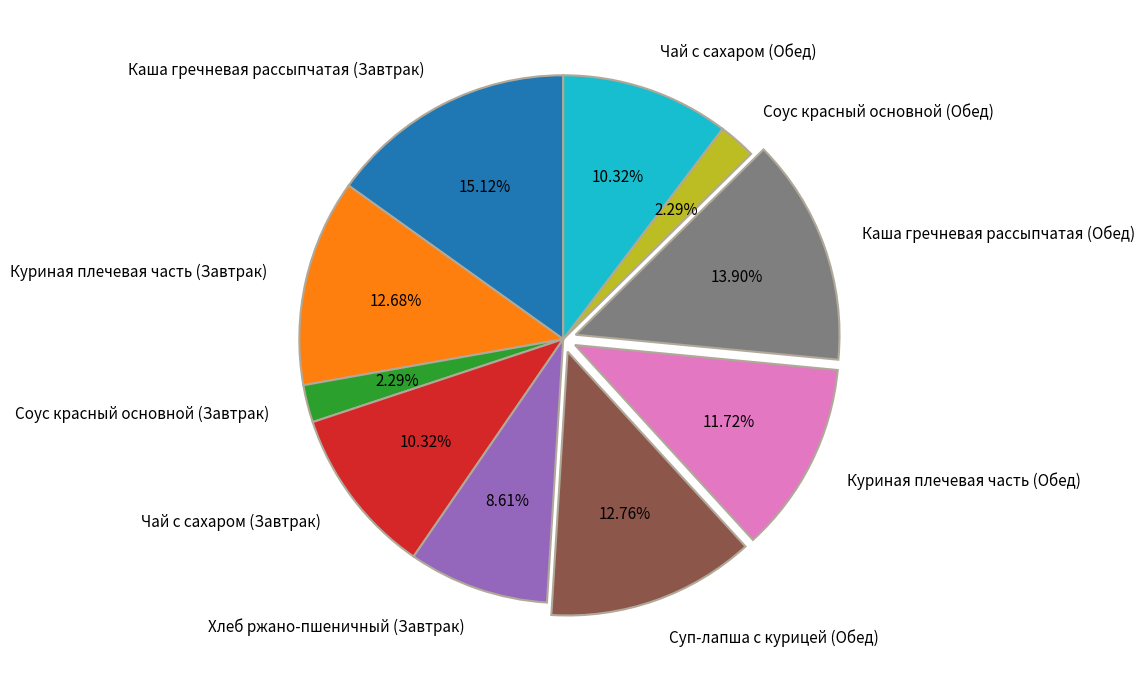

To the nearest percent, what percentage of the pie is Каша гречневая рассыпчатая (Завтрак)?

15%